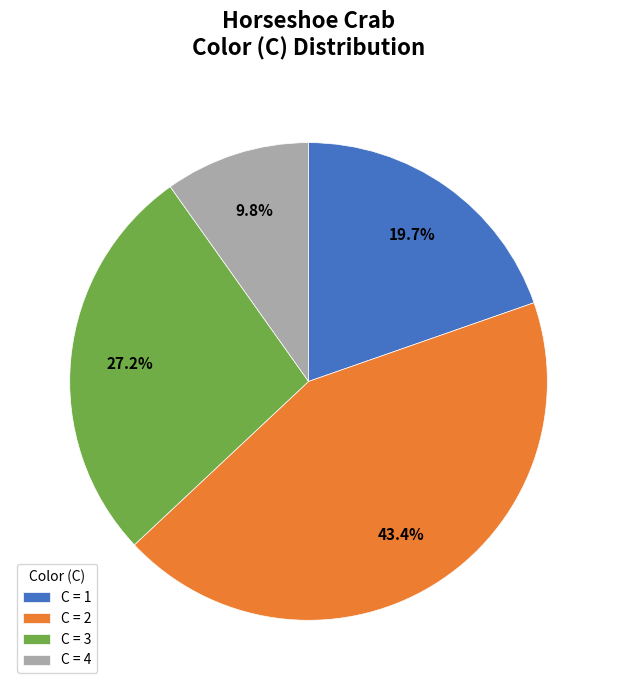

Is there a majority slice in this chart?

No